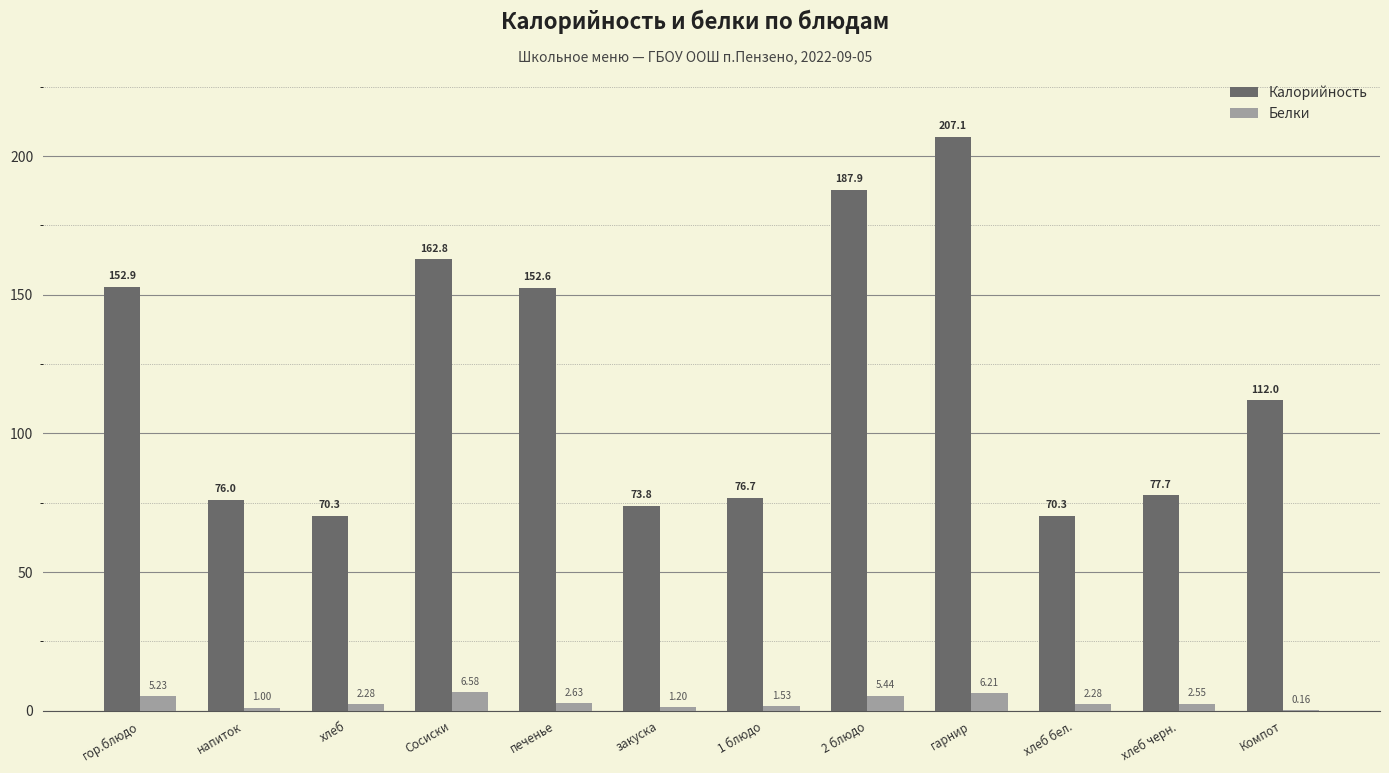

Which series changed the most between закуска and Компот?

Калорийность